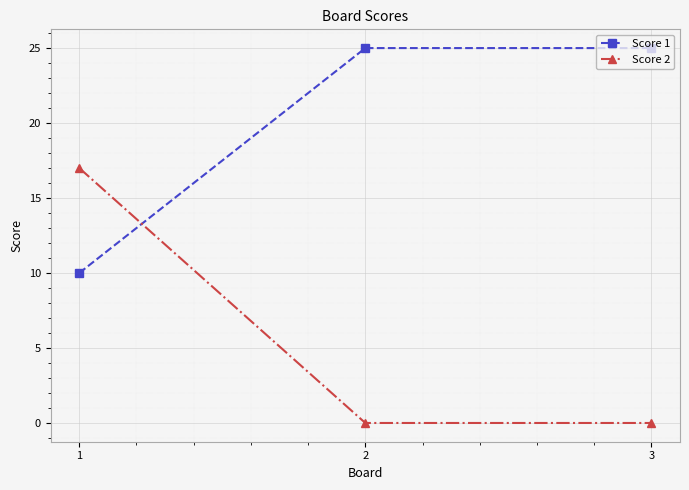

What is the difference between the maximum and minimum values in the Score 1 series?

15